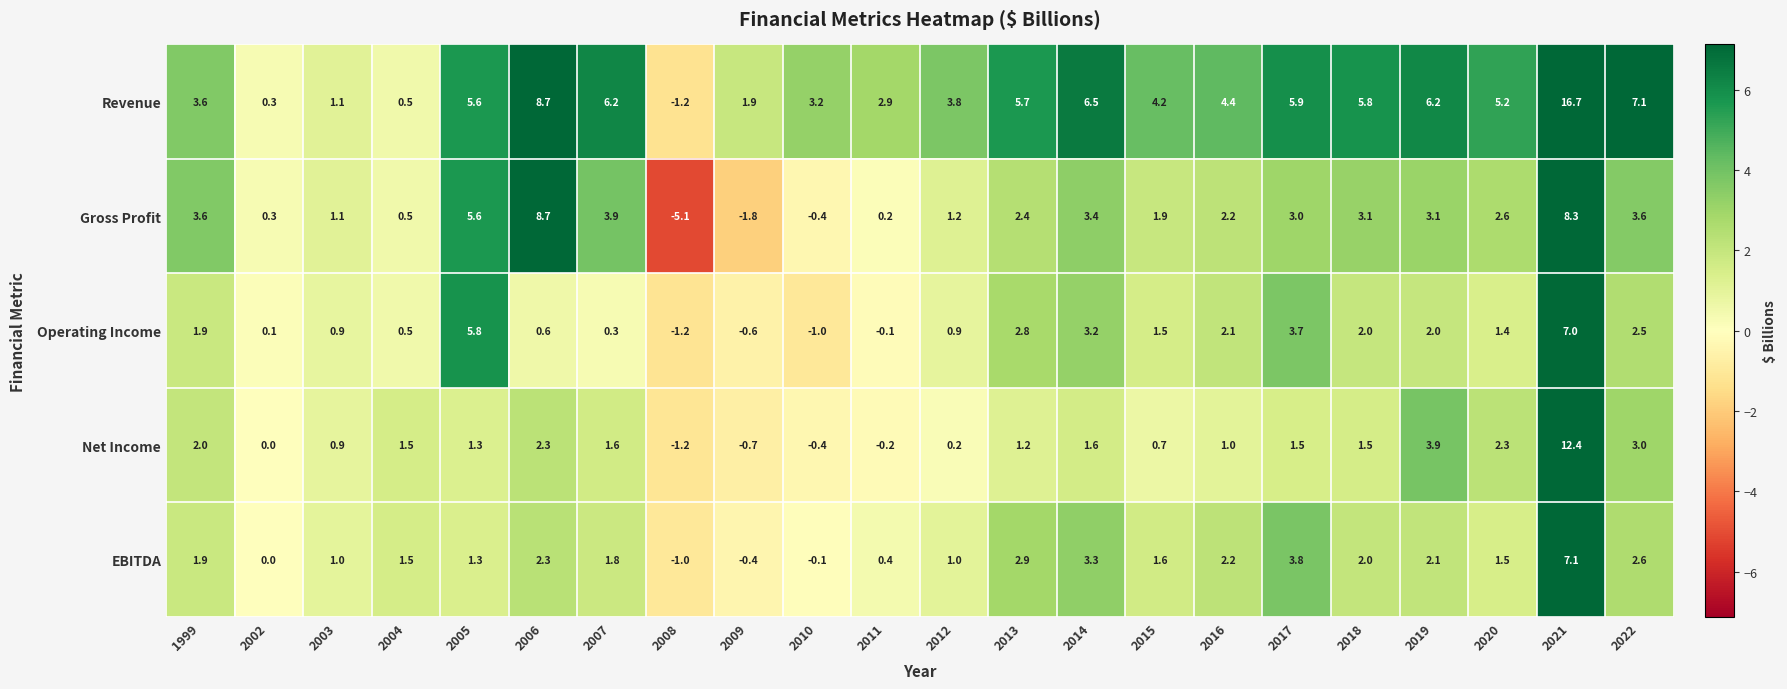

Read the Net Income value at 2009.

-0.7